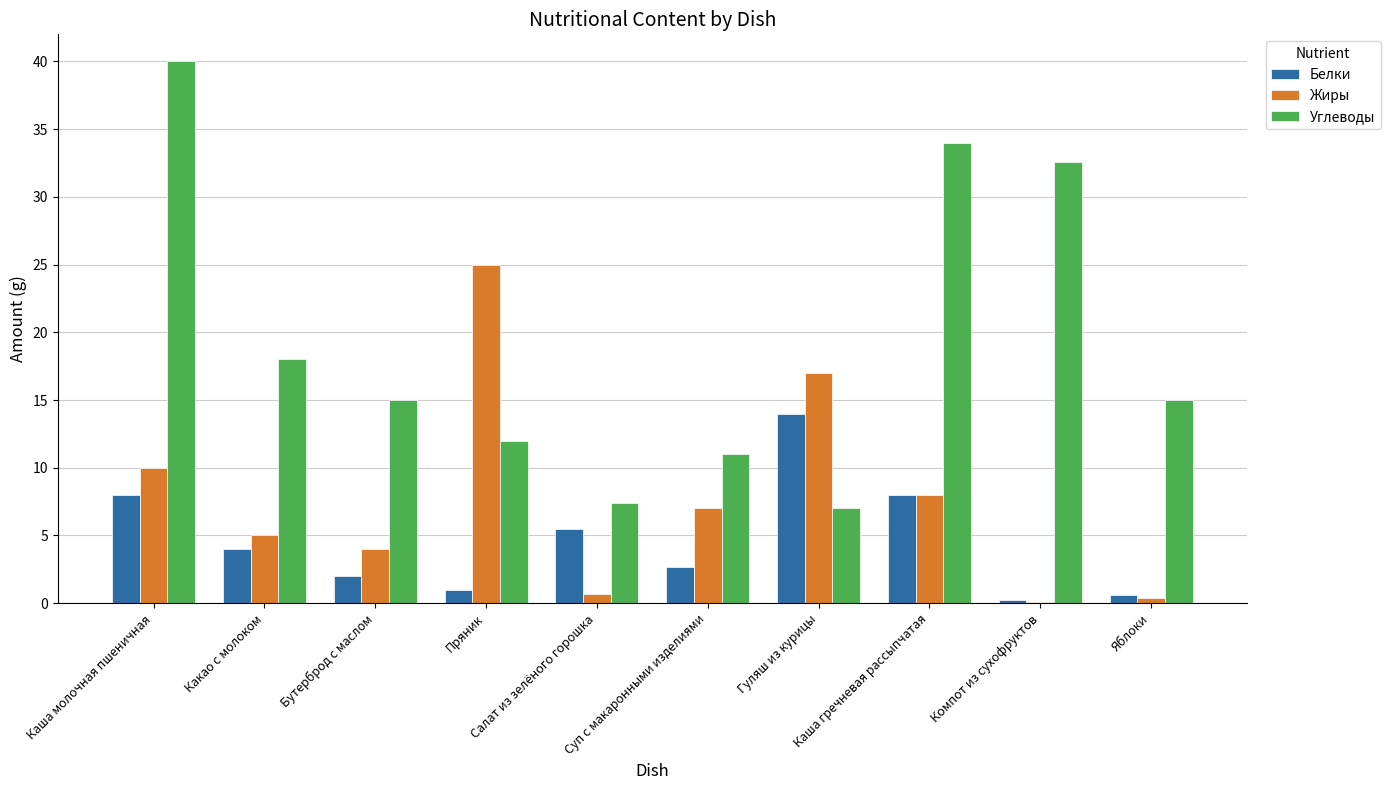

What is the maximum value for Жиры?

25.0